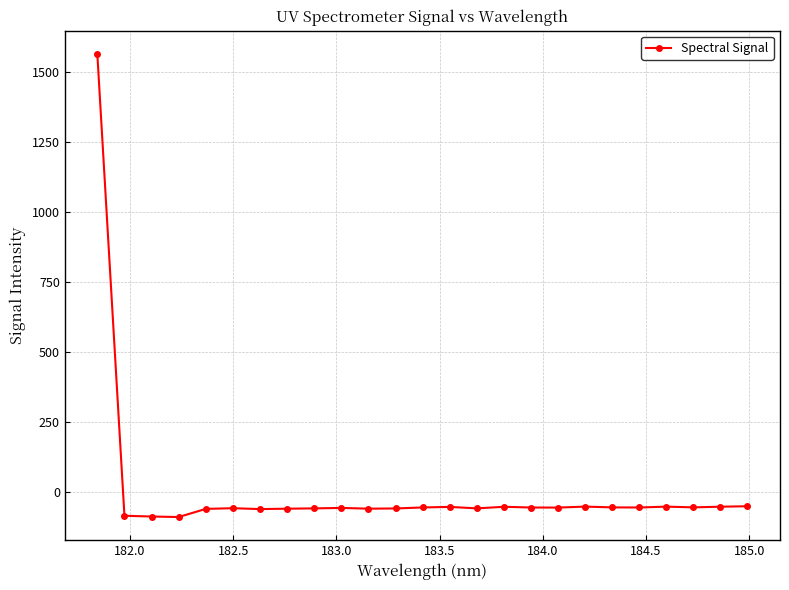

How many negative values are there?

24